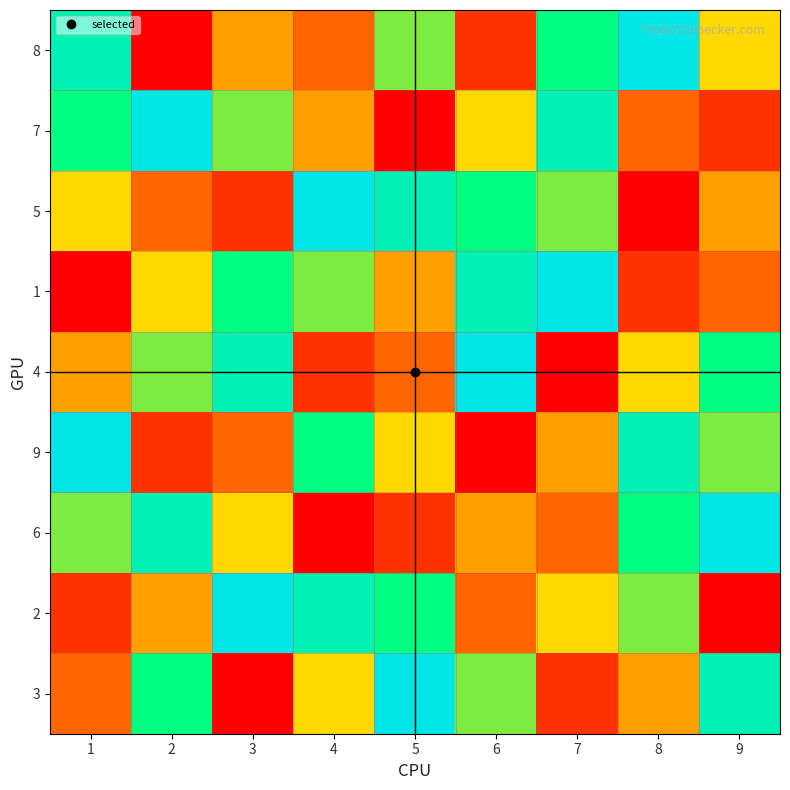

What is the total value across all series at 9?

45